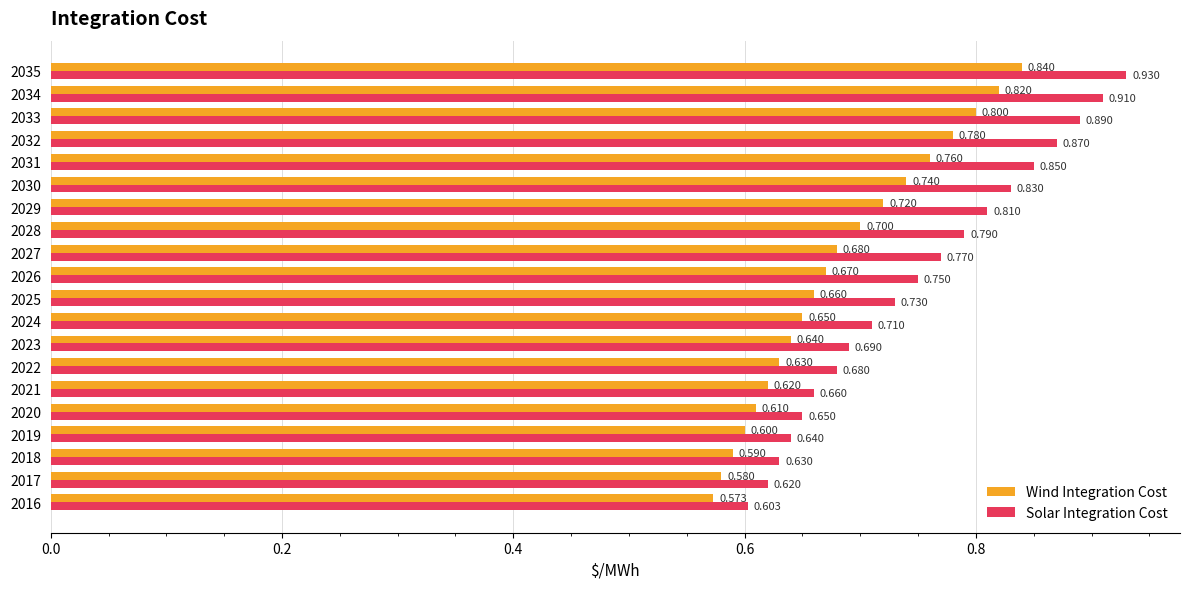

Is the value of Solar Integration Cost at 2028 greater than the value of Wind Integration Cost at 2016?

Yes